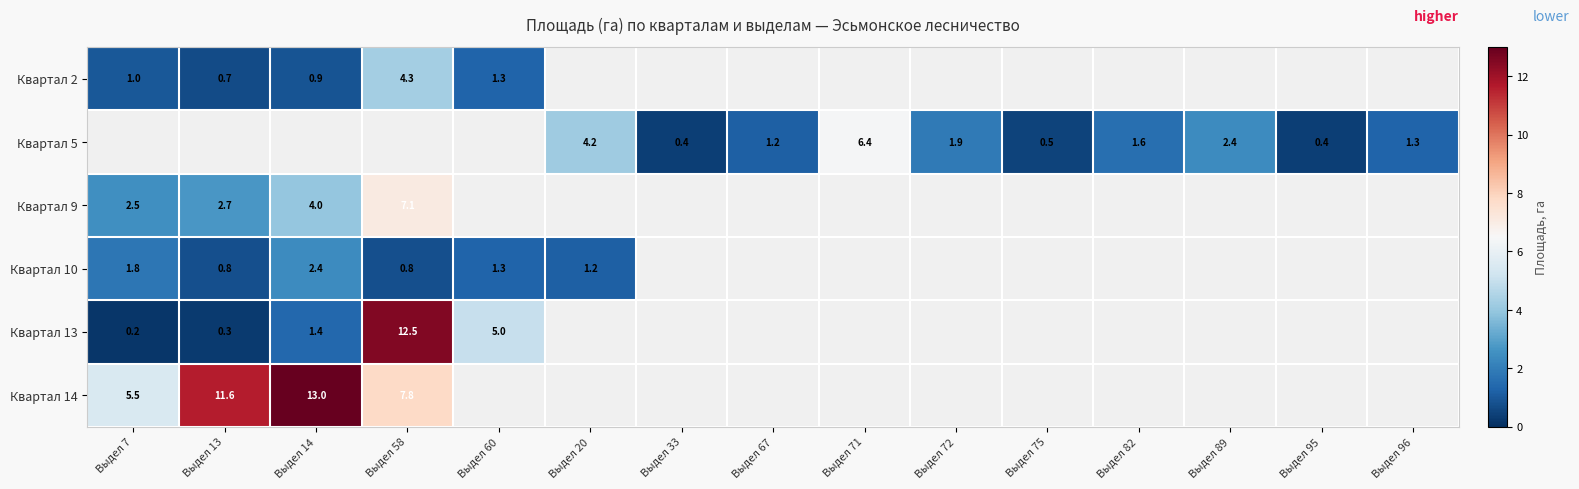

Is it true that Квартал 5 equals 0.6 at Выдел 72?

False